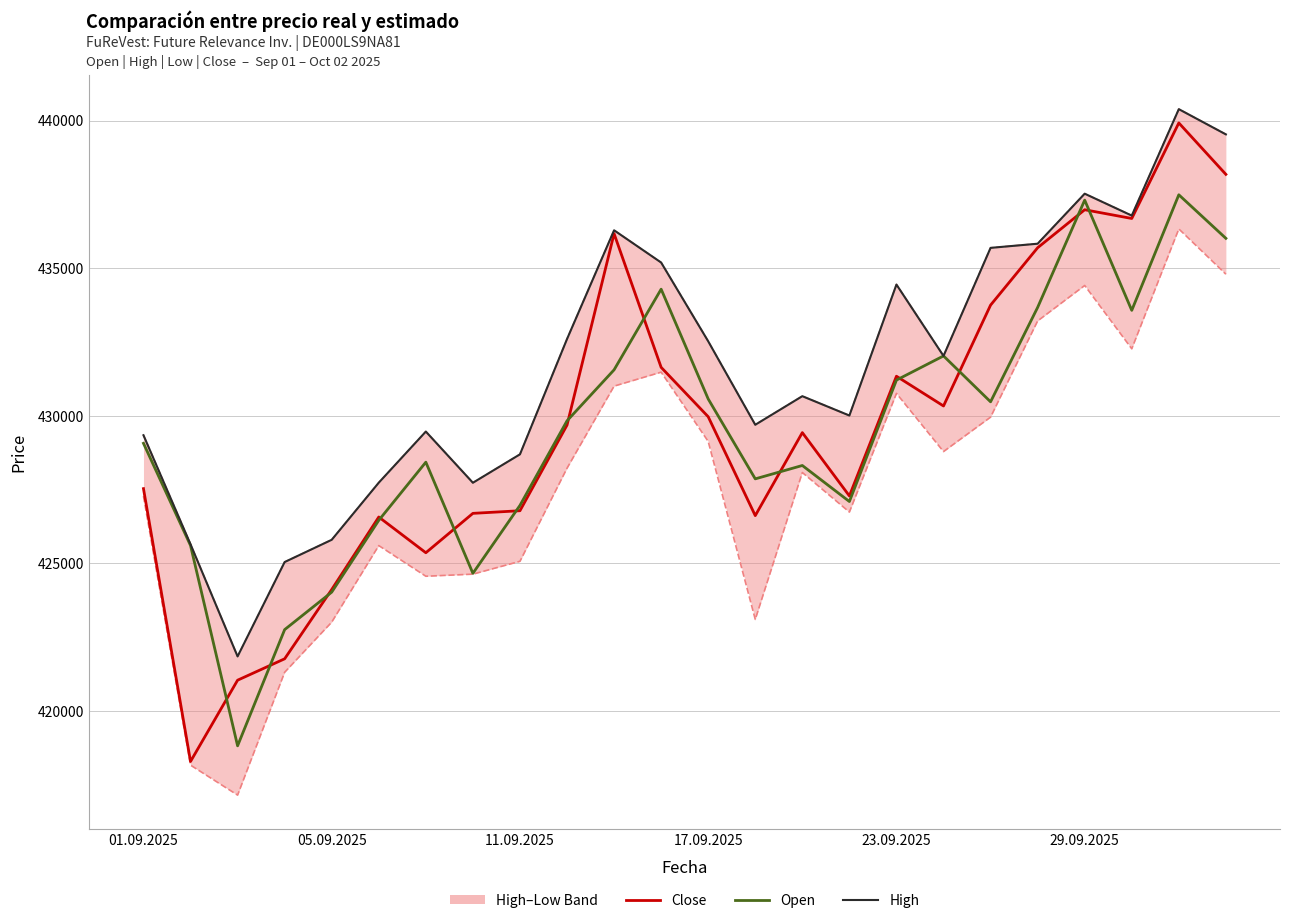

Between 01.09.2025 and 29.09.2025, which is larger?

29.09.2025